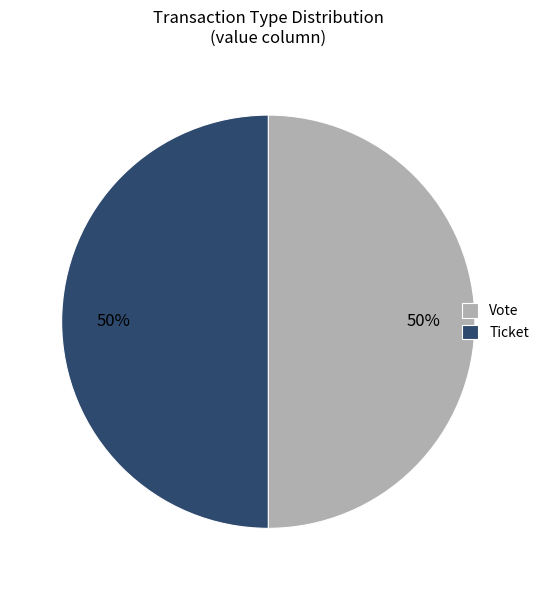

Do Vote and Ticket together represent more than half of the pie?

Yes